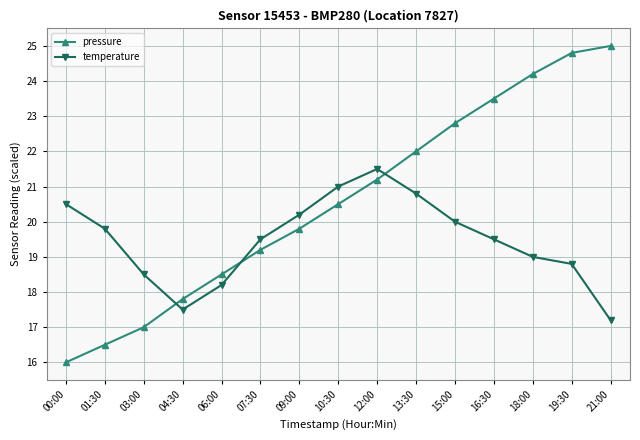

How many values in the pressure series are below 20?

7